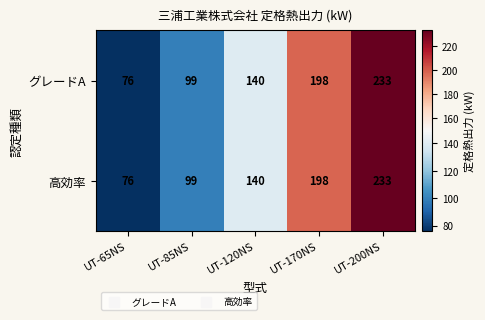

What is the total value across all series at UT-120NS?

280